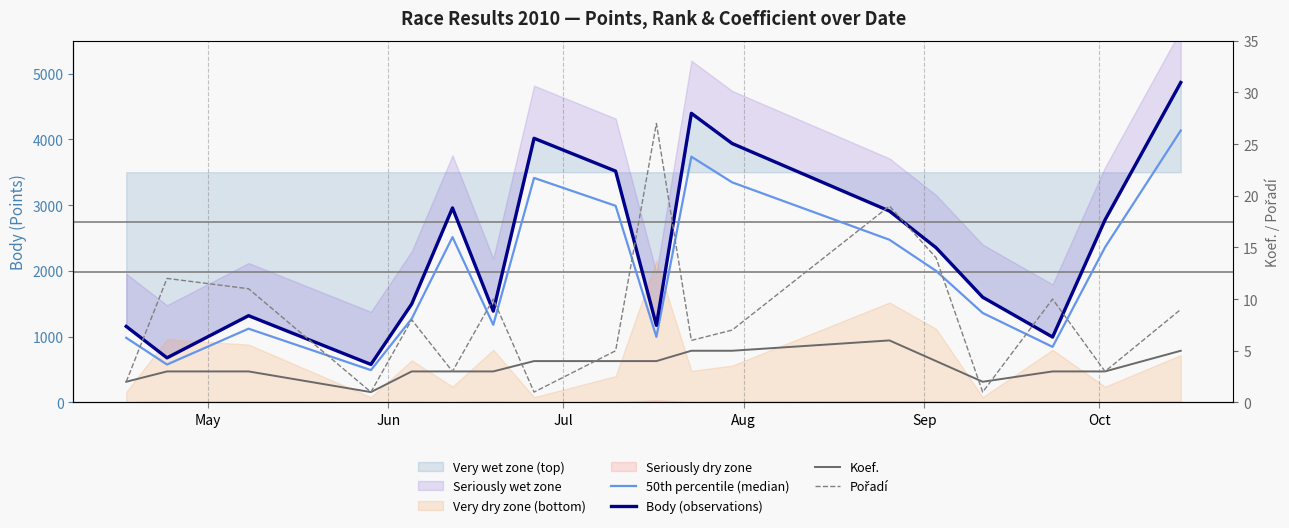

True or false: Koef. and 50th percentile (median) intersect in this chart.

False